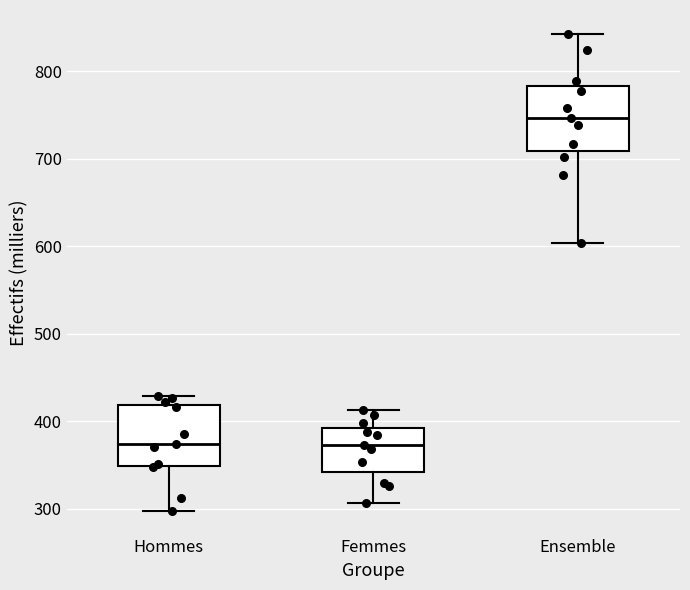

Reading left to right, transcribe this box plot: for each box, give where its median line is, the range the box spans, and where its two whiskers end, as read against the y-axis. The values are not printed on the chart, so give them approximately, as read against the axis.

Hommes: median 370, box 350 to 420, whiskers 300 to 430
Femmes: median 370, box 340 to 390, whiskers 310 to 410
Ensemble: median 750, box 710 to 780, whiskers 600 to 840